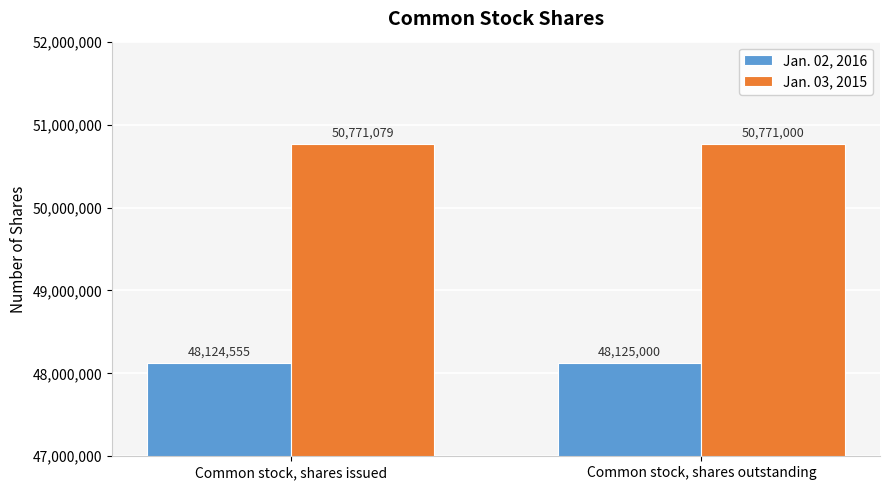

What value does the Jan. 02, 2016 series have at Common stock, shares outstanding, to the nearest 5?

48125000